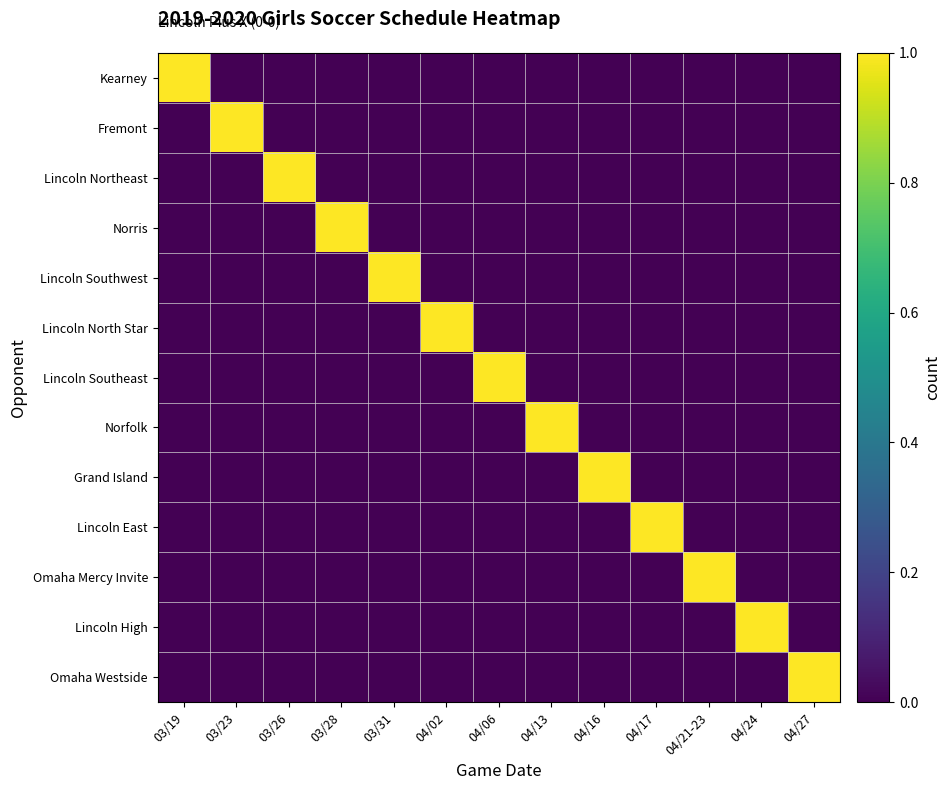

Which series has the widest spread of values?

Kearney